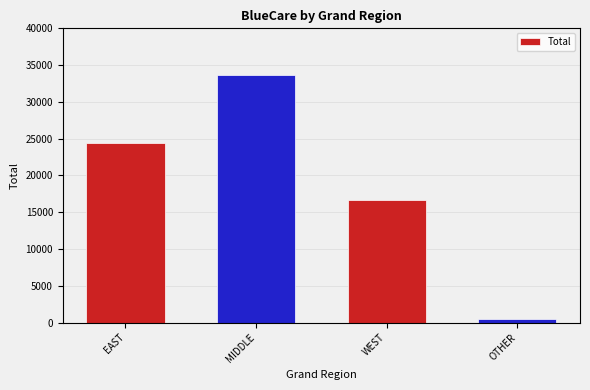

What is the smallest value displayed?

445